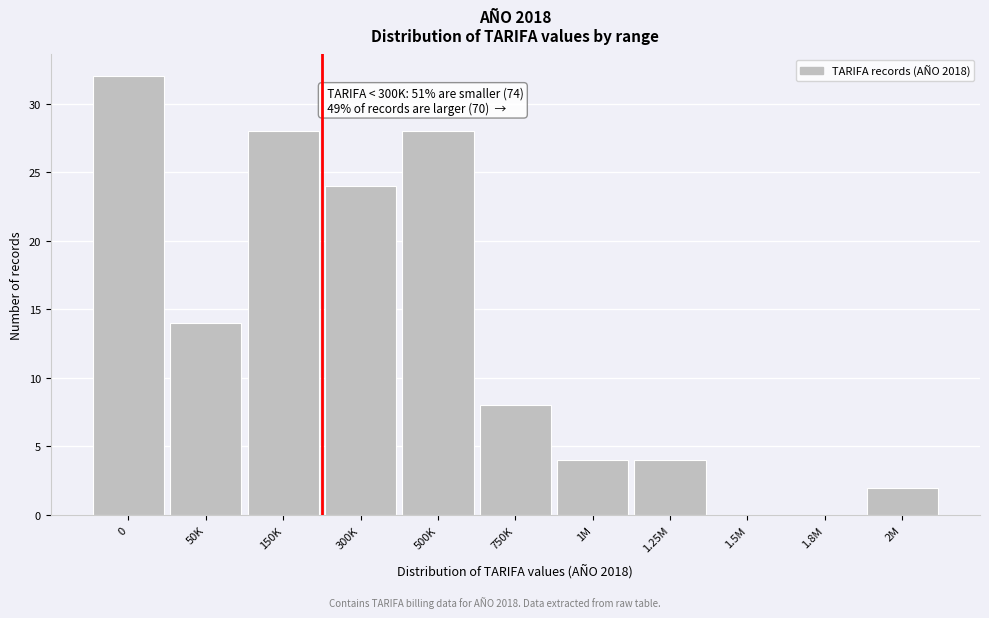

Reading left to right, transcribe all the data shown in this chart.

0=32	50K=14	150K=28	300K=24	500K=28	750K=8	1M=4	1.25M=4	1.5M=0	1.8M=0	2M=2